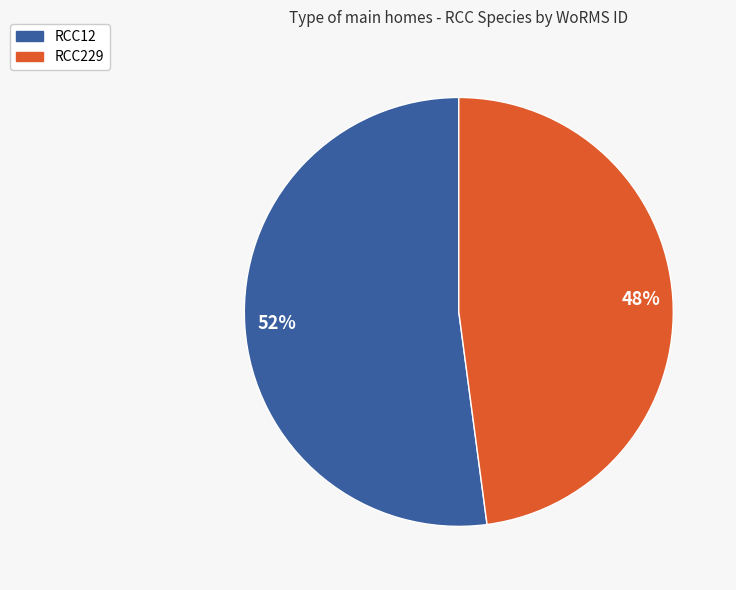

Does RCC12 represent more than half of the total?

Yes